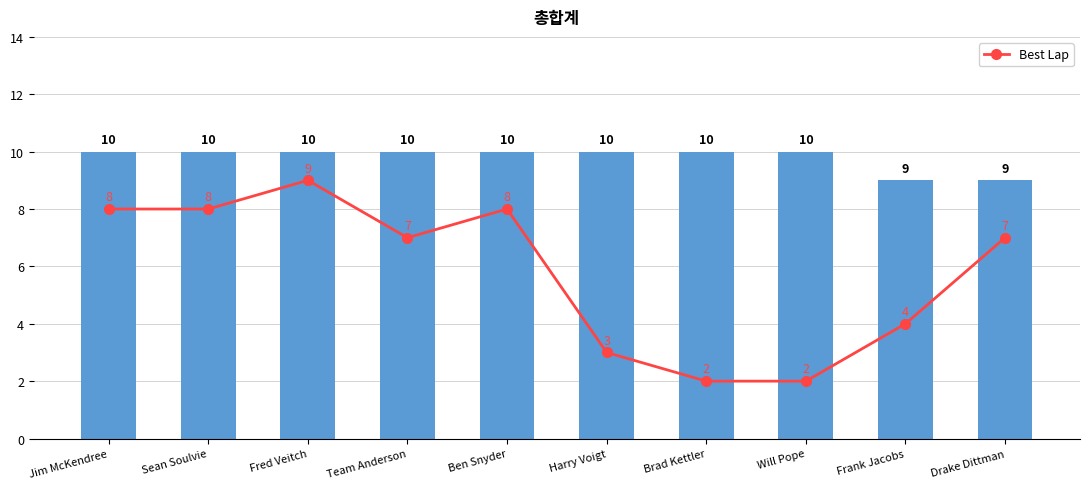

Between Frank Jacobs and Drake Dittman, which is larger?

Drake Dittman